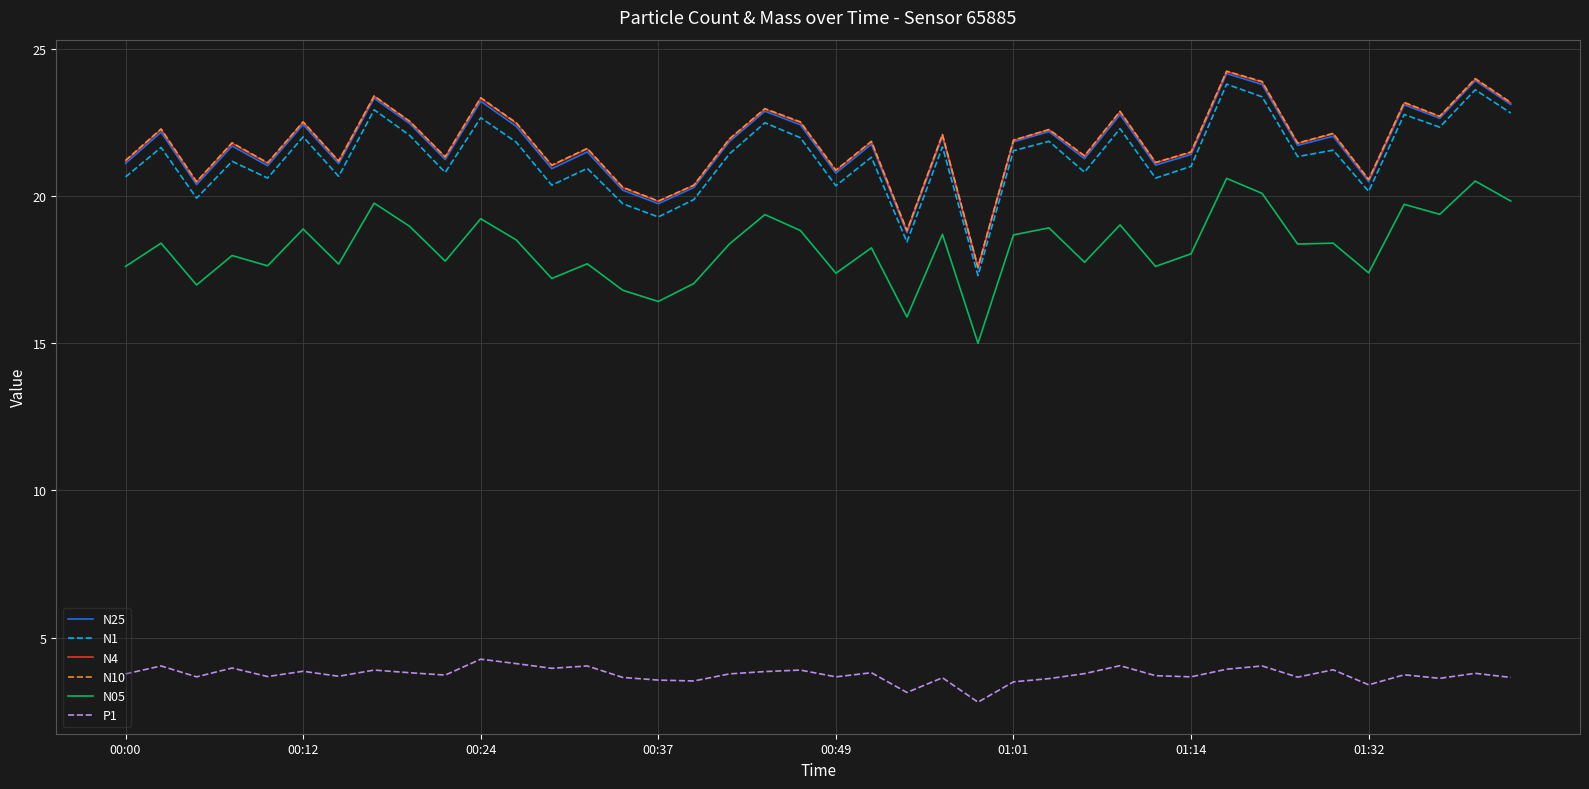

What is the maximum value shown in the chart?

24.2